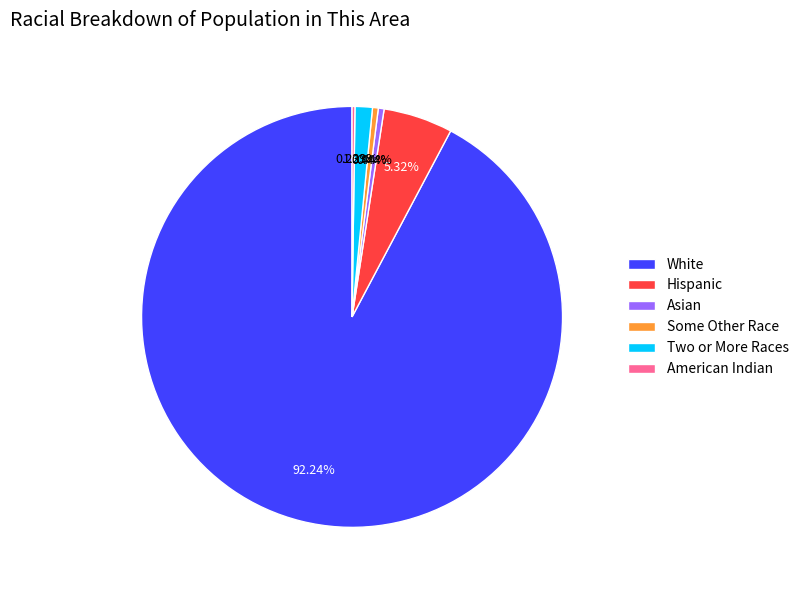

Combined, do Some Other Race and White account for over 50%?

Yes